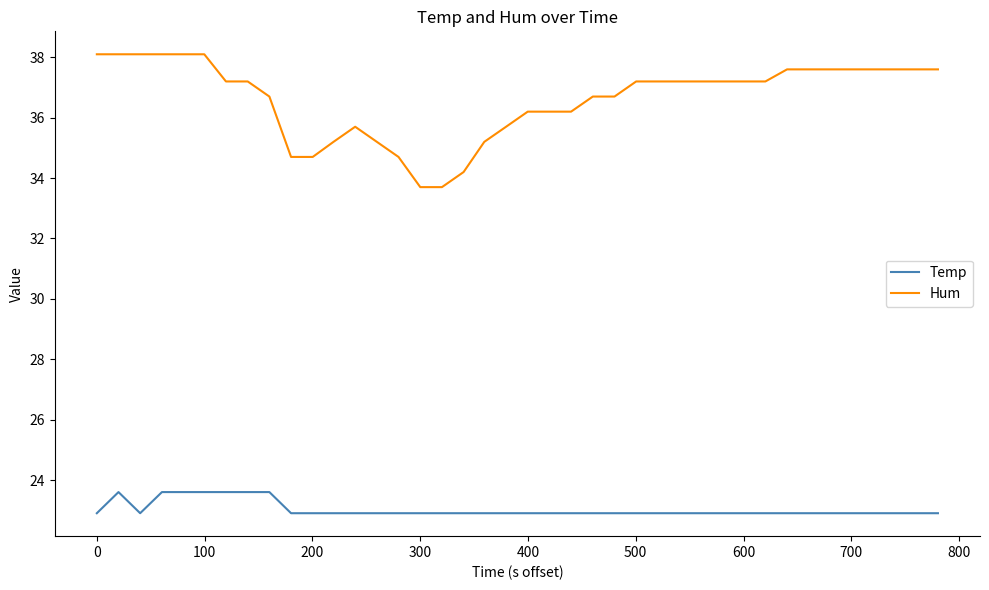

True or false: Hum and Temp cross at least once.

False